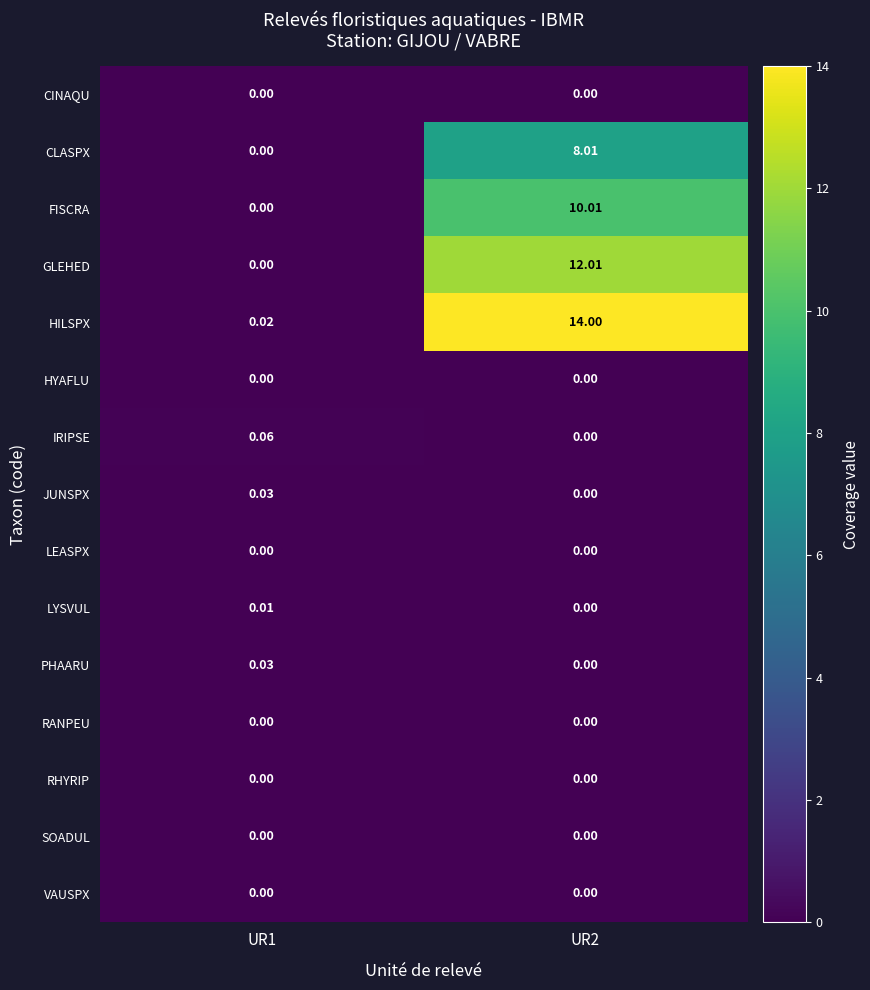

Which series has the widest spread of values?

HILSPX